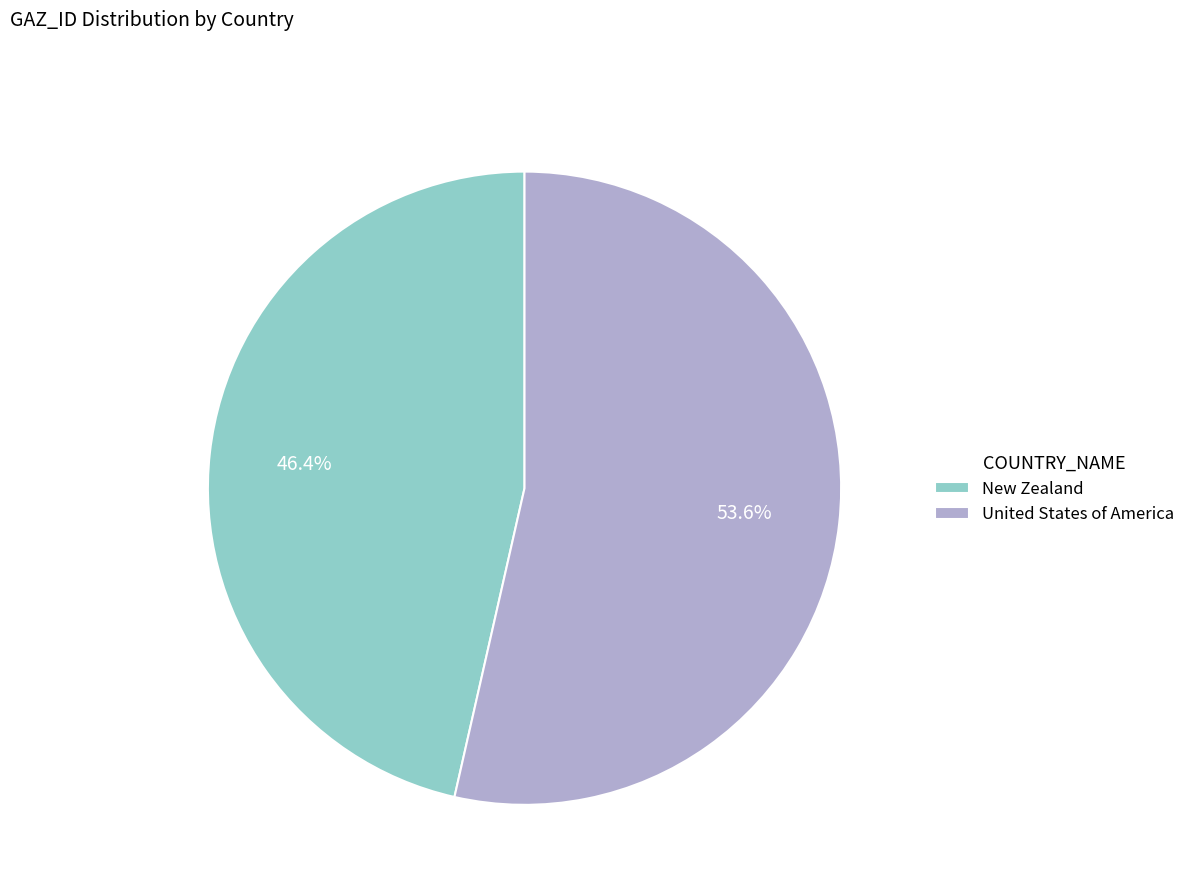

Which slice is the smallest?

New Zealand